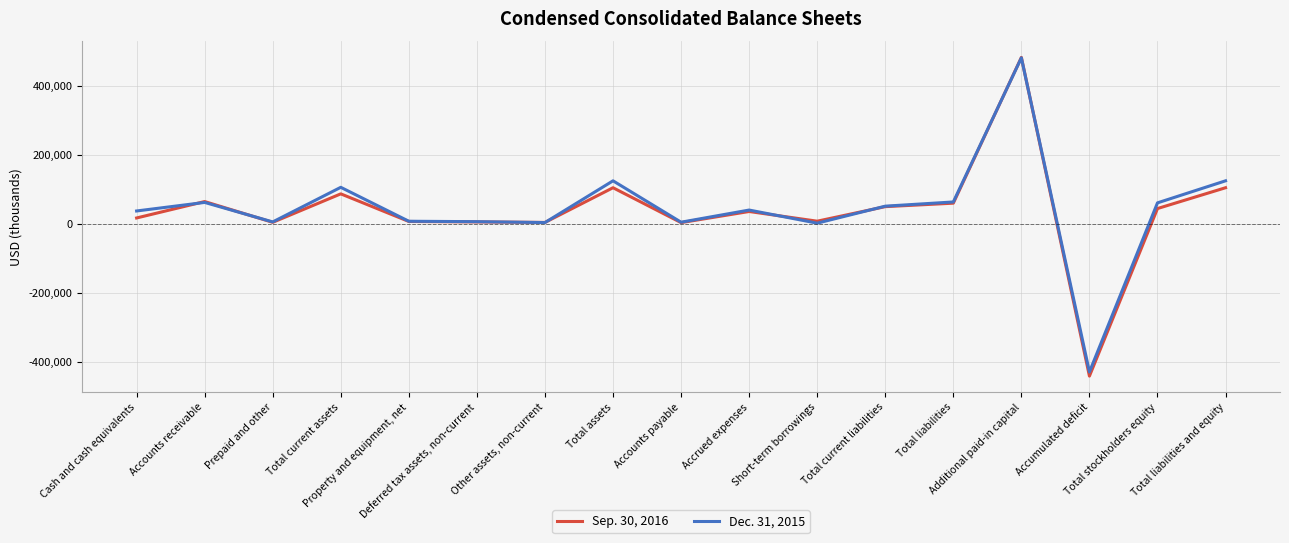

What position from the left is Accrued expenses?

10